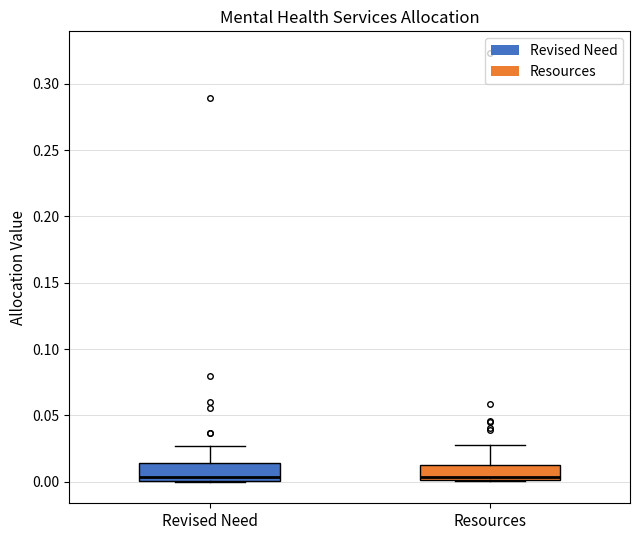

Where is the upper edge of the box for Resources on the y-axis? The values are not printed on the chart, so give them approximately, as read against the axis.

0.015